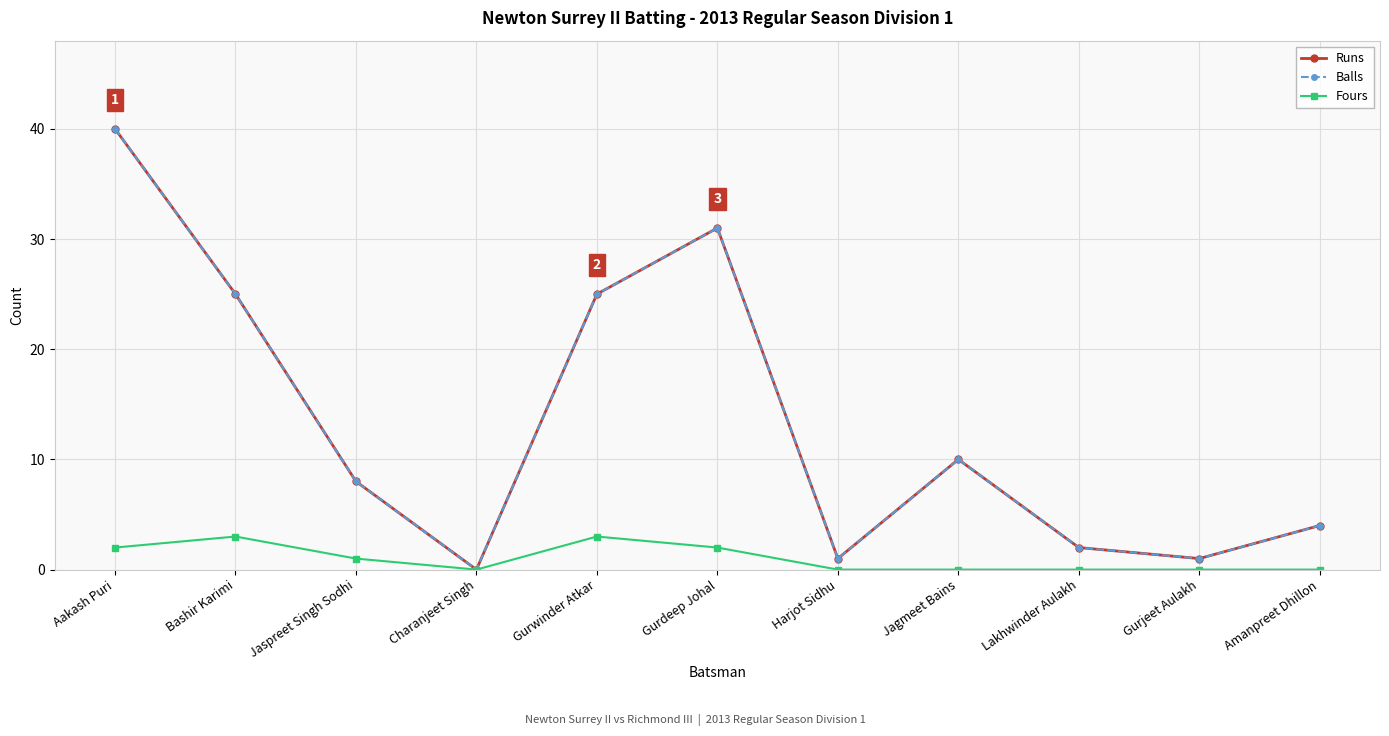

What is the difference between the second highest and minimum values in the Fours series?

3